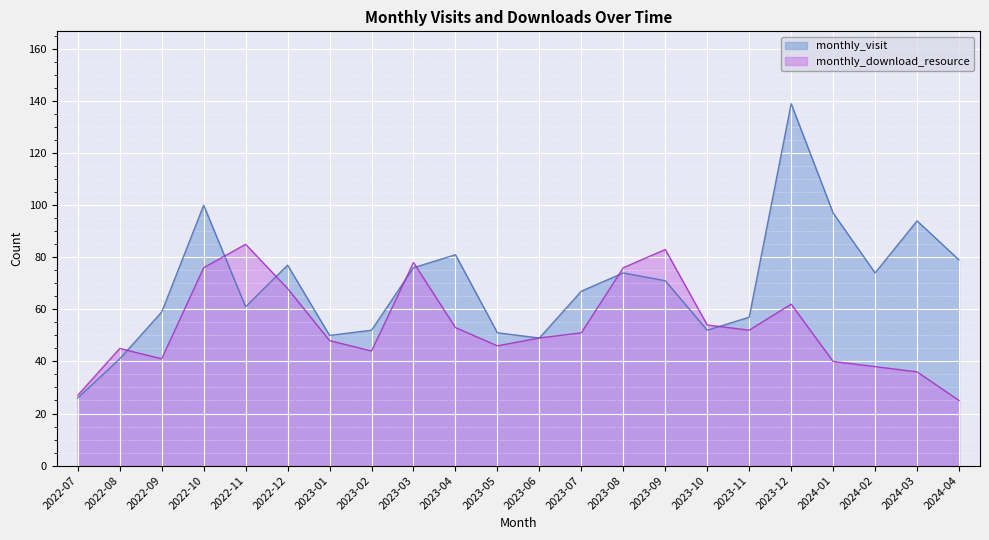

Between 2022-07 and 2023-09, which series saw the biggest shift?

monthly_download_resource